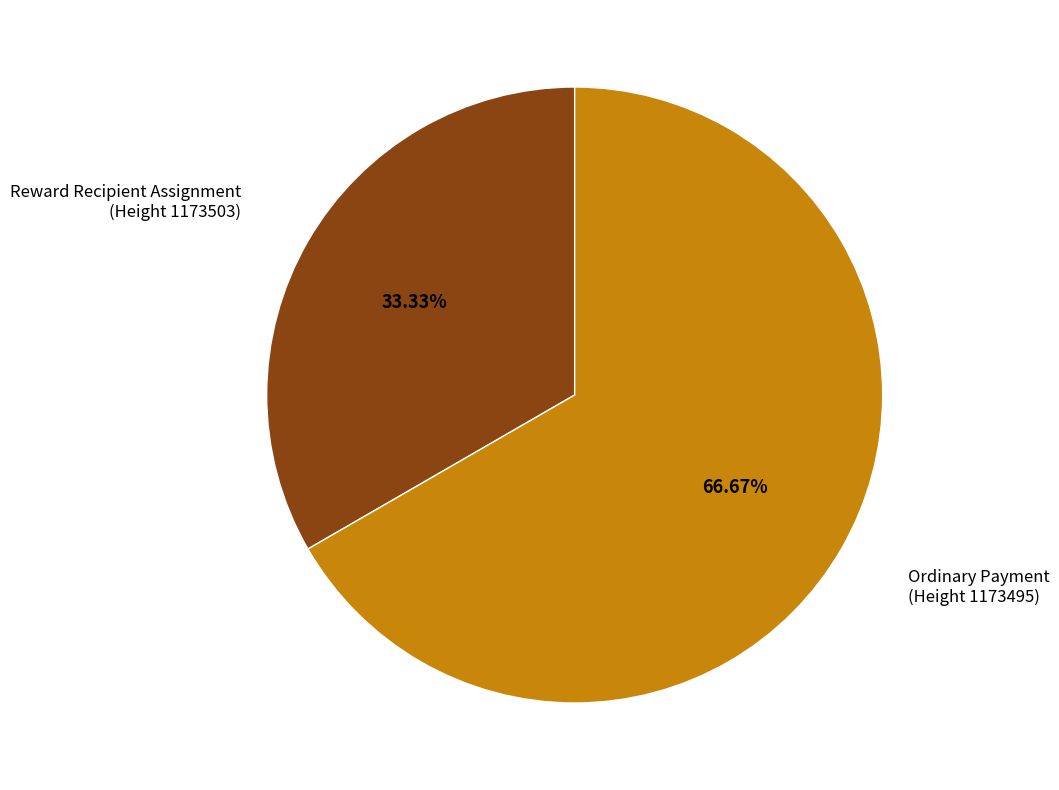

What is the majority slice?

Ordinary Payment (Height 1173495)